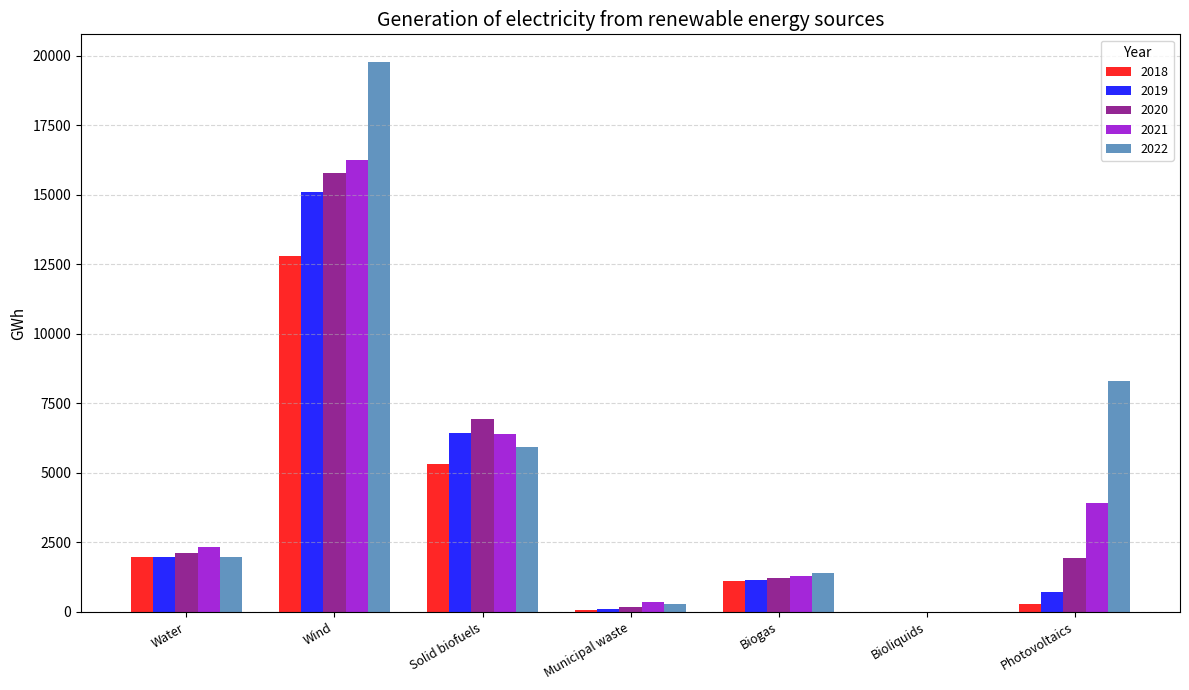

What is the maximum value for 2021?

16233.5